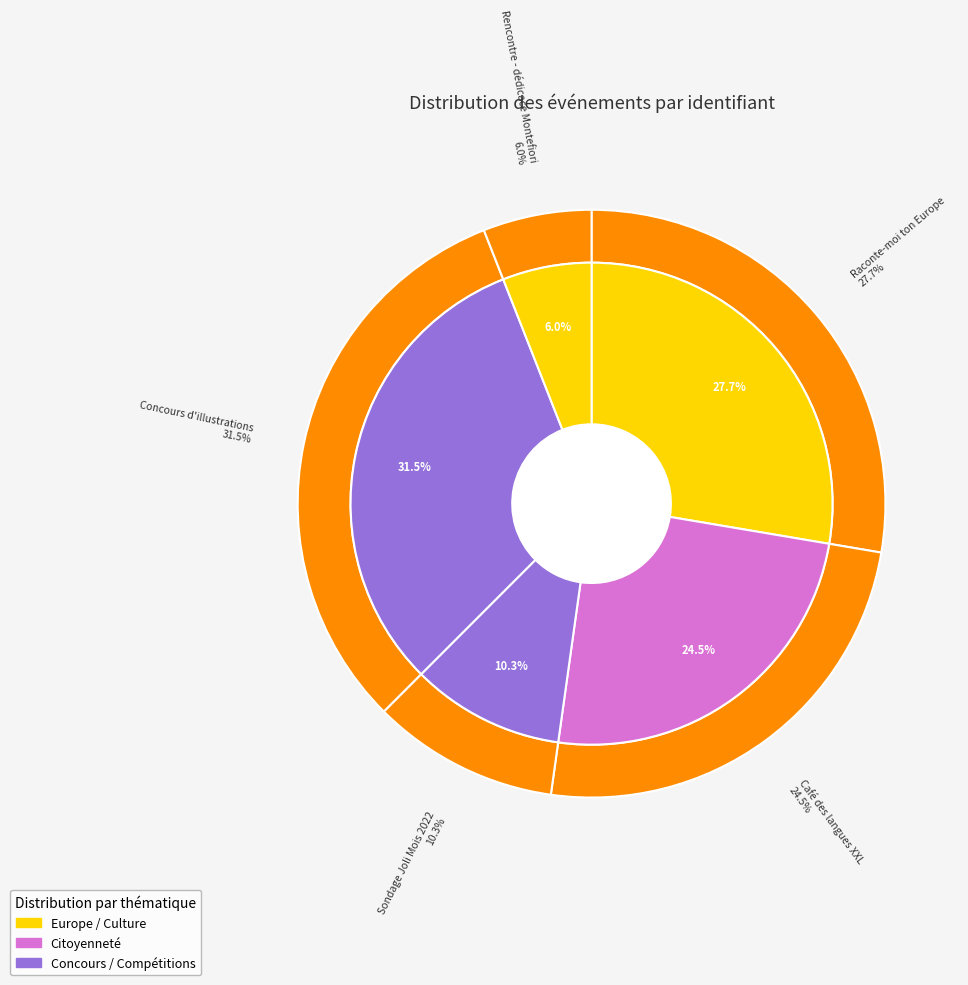

Is it true that Raconte-moi ton Europe is 16% of the pie?

False